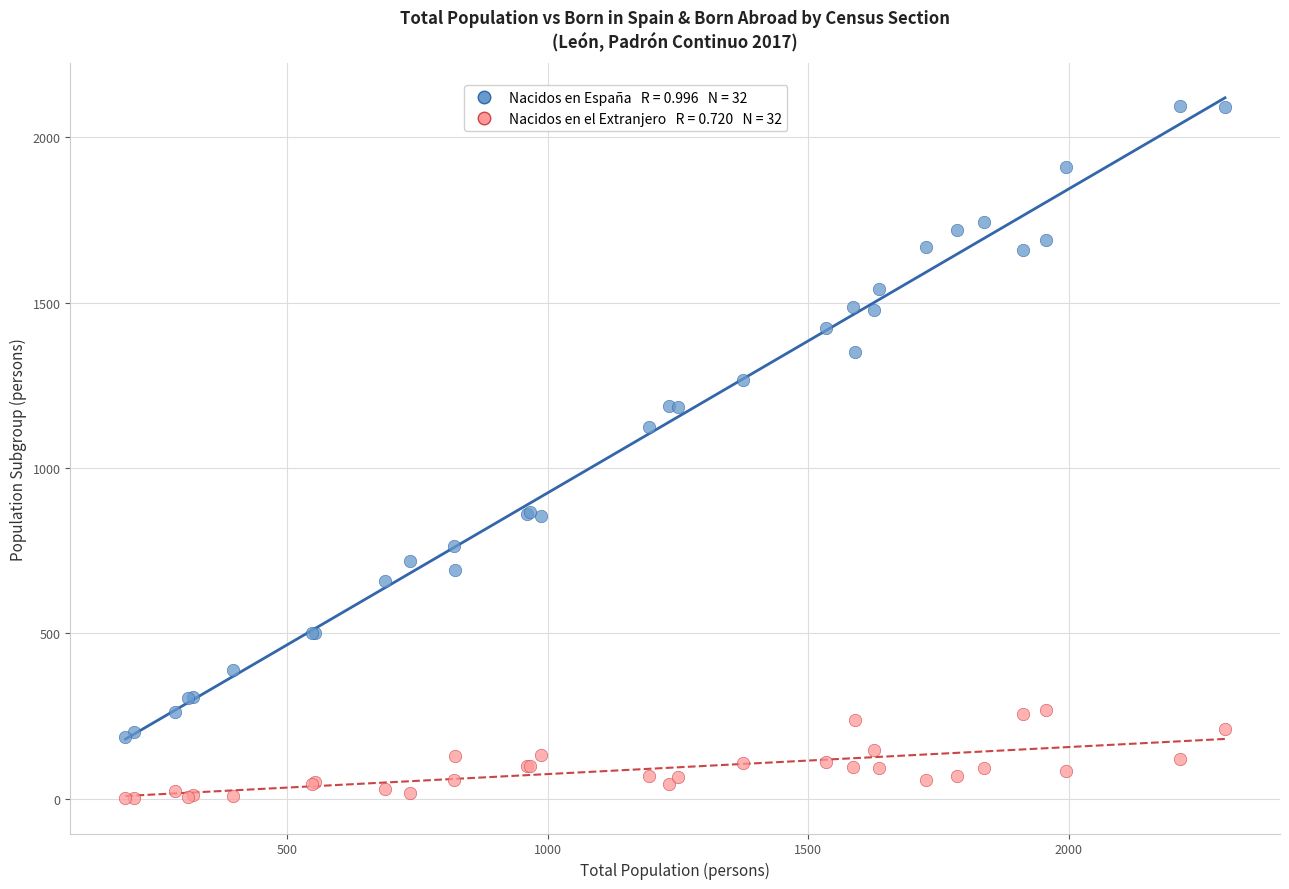

Across all series, what Y value is closest to 1047?

1124